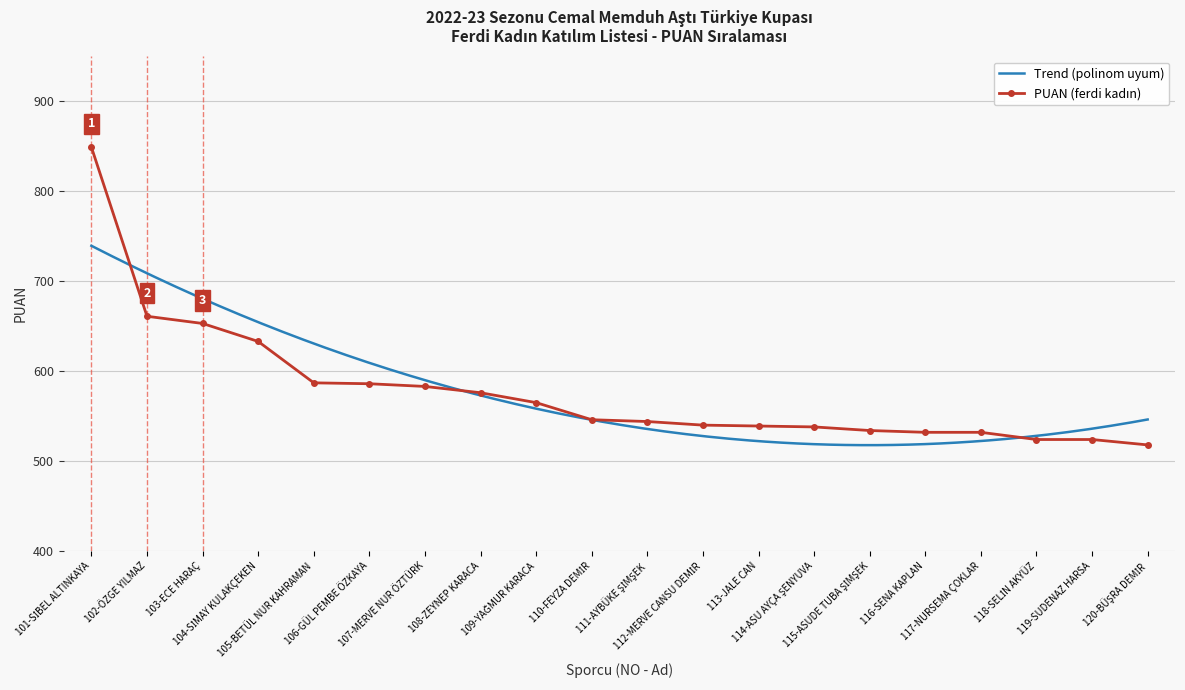

Count the number of categories in the chart.

20